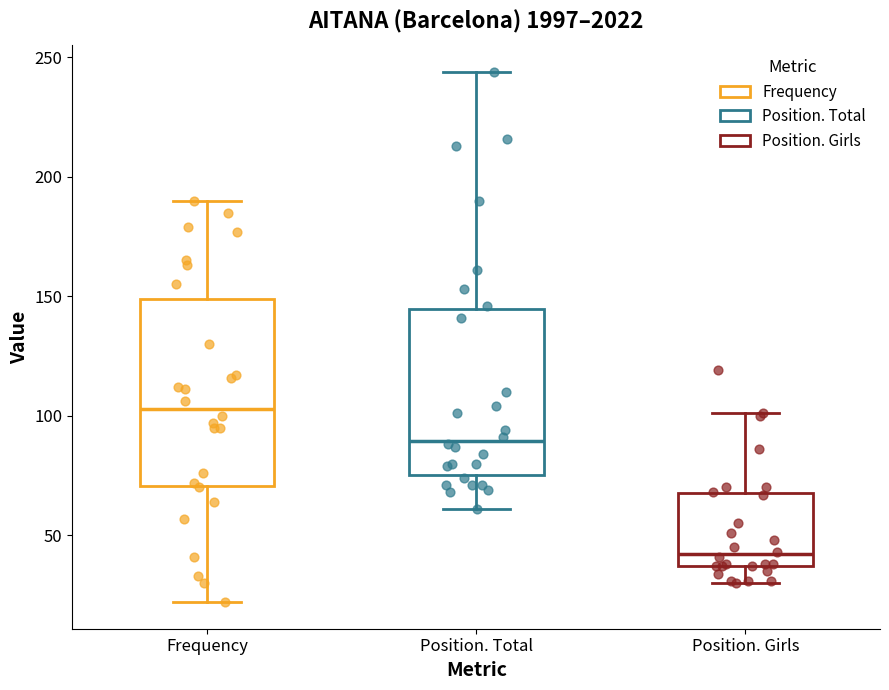

Which box has the highest median line?

Frequency